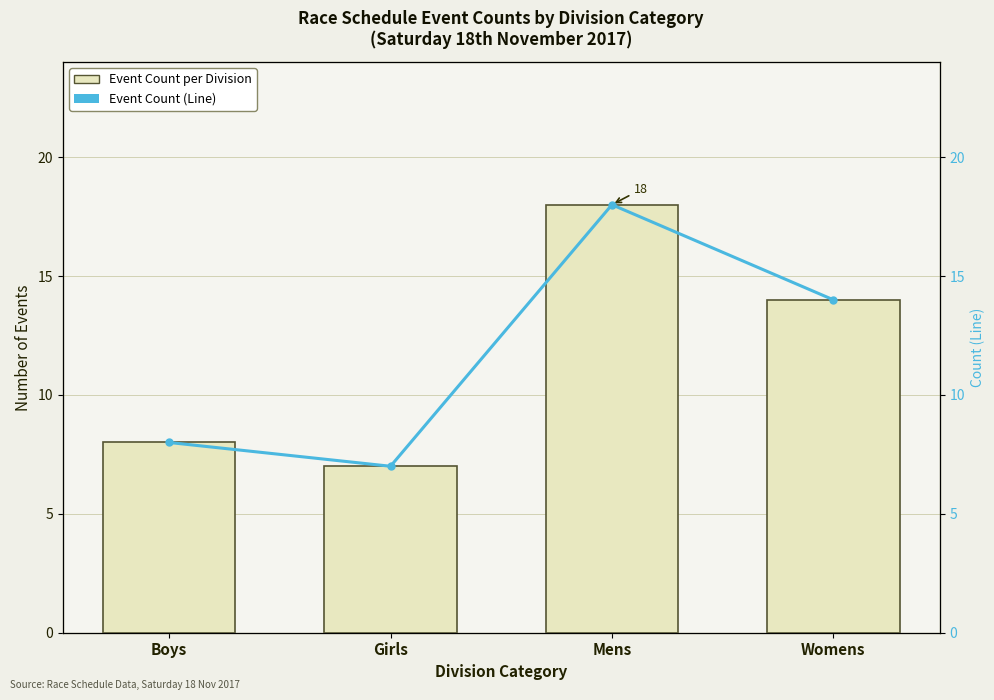

Which category has the highest value in the Event Count per Division series?

Mens